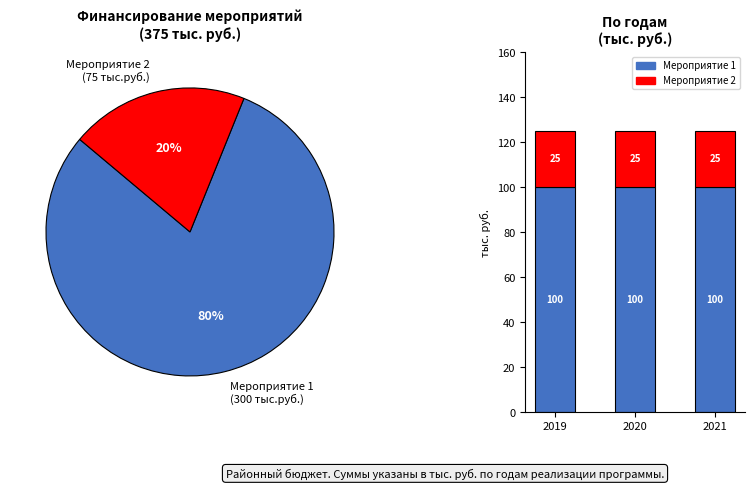

Between 2019 and 2021, which is larger?

2019